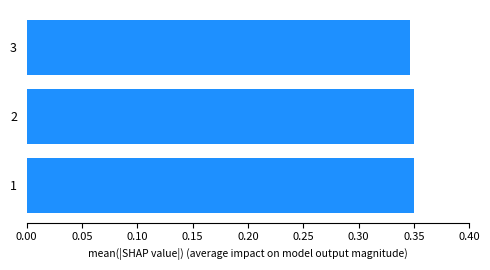

How many values are between 0 and 1?

3